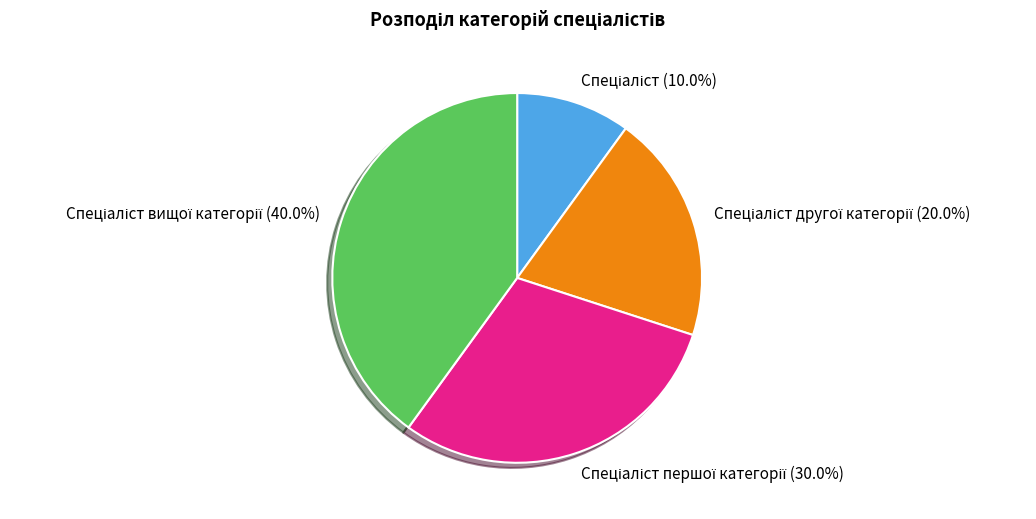

How many segments does this pie chart have?

4